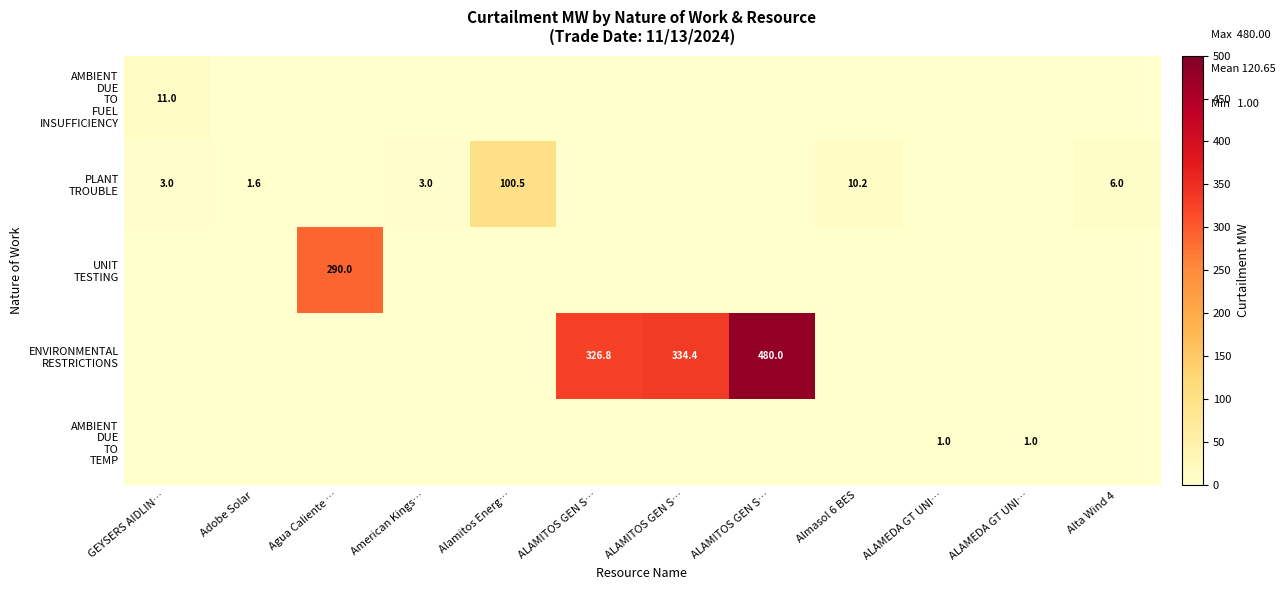

True or false: UNIT TESTING has a value of 107.7 at ALAMITOS GEN S….

False